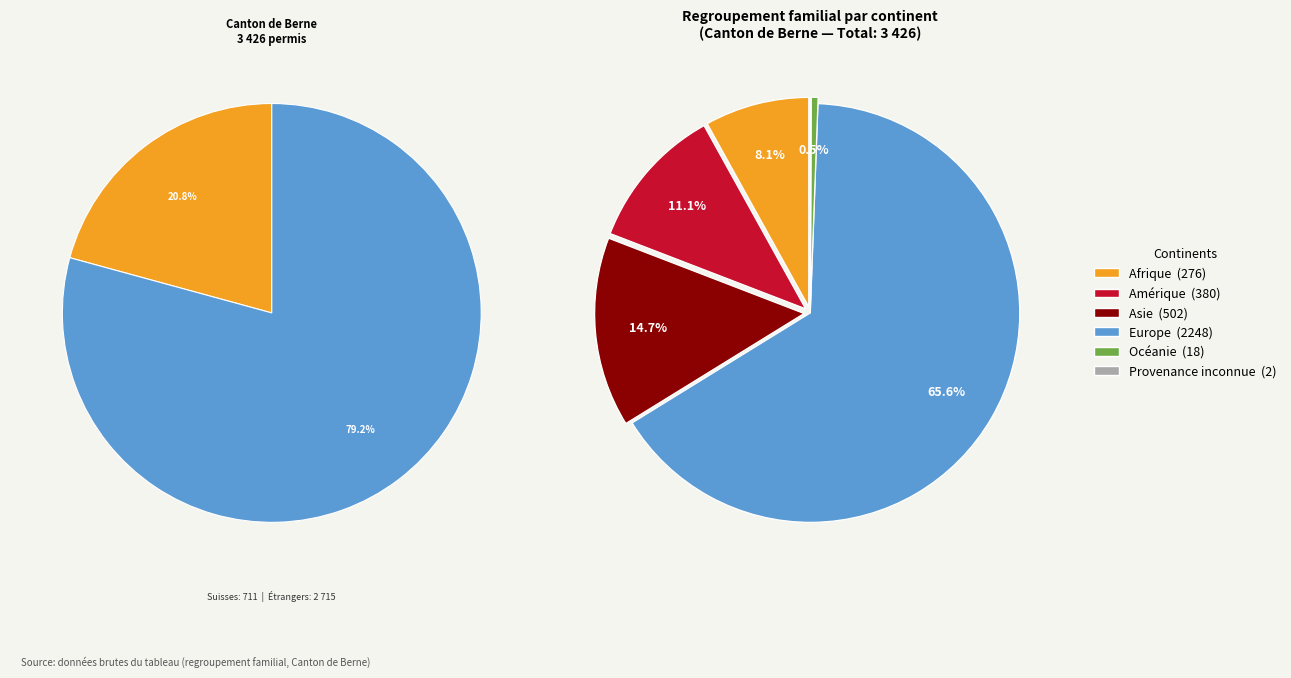

To the nearest percent, what percentage of the pie is Asie?

15%